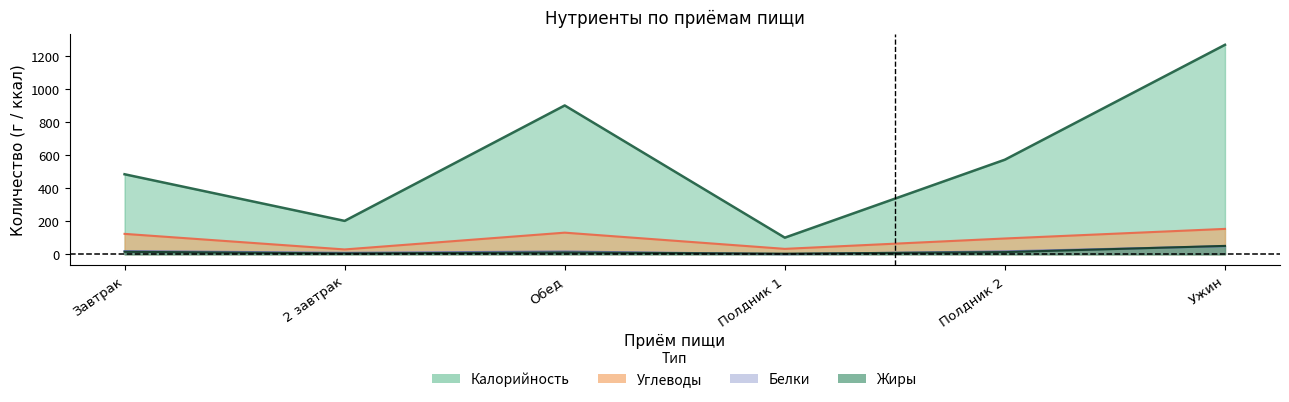

Is the value of Белки at Завтрак greater than the value of Углеводы at Полдник 1?

No